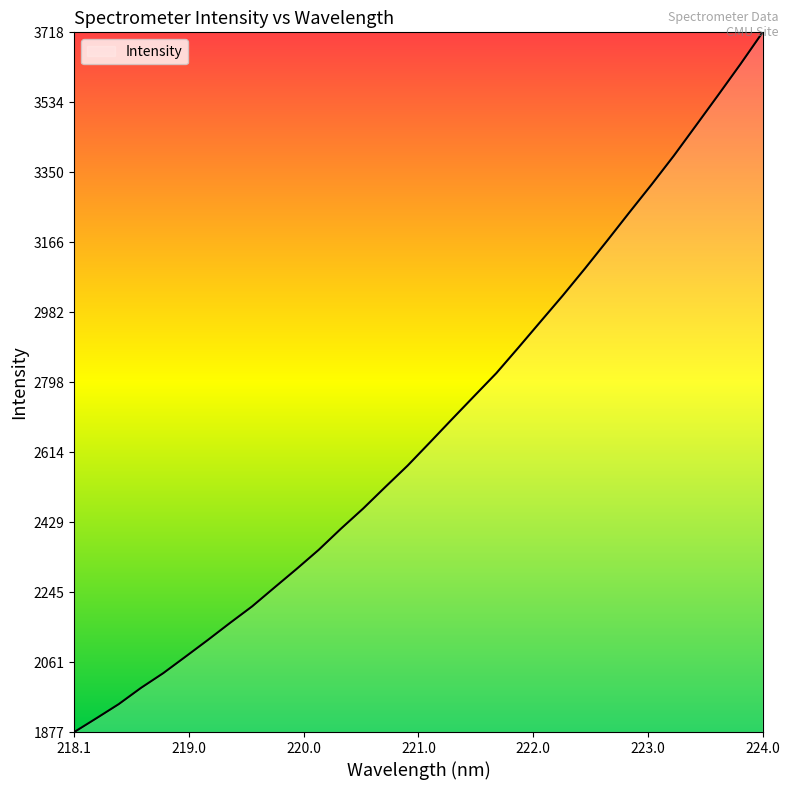

What is the greatest value displayed?

3718.8